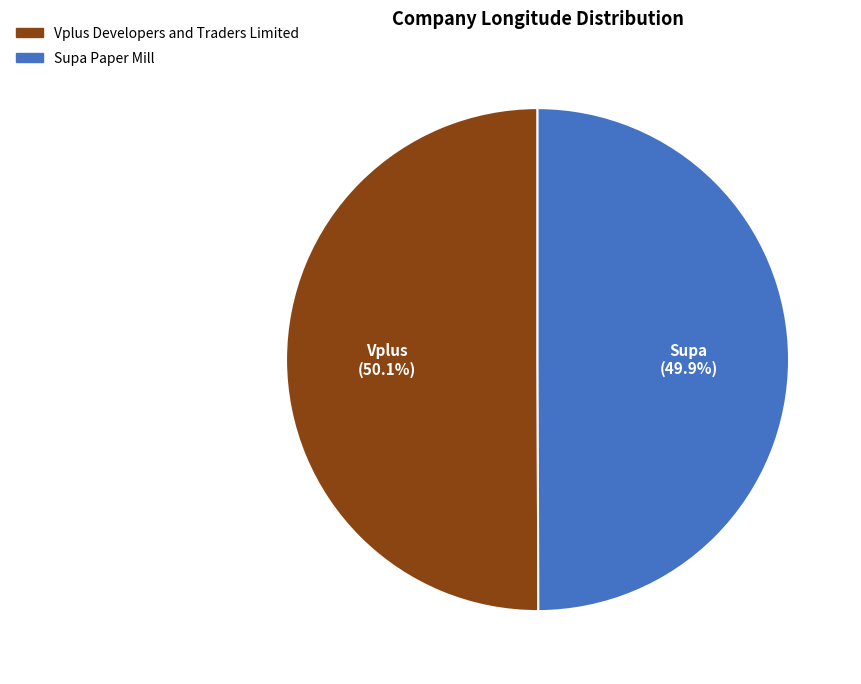

What is the ratio of the value at Vplus Developers and Traders Limited to the value at Supa Paper Mill?

1.0